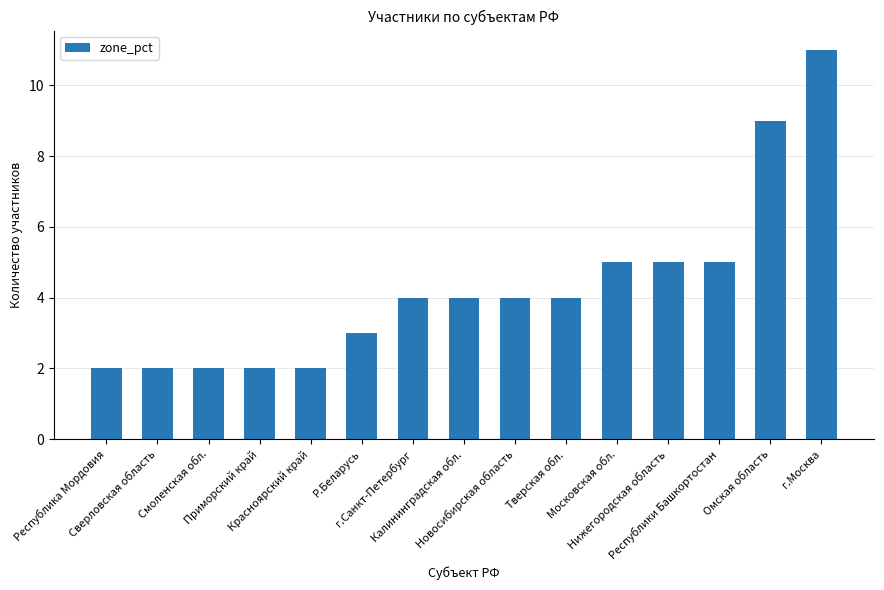

What is the label of the 11th bar from the right?

Красноярский край